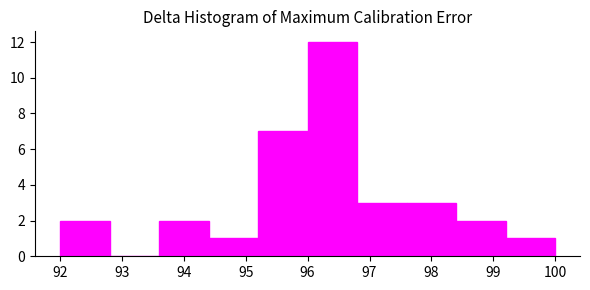

Which range on the x-axis has the tallest bar?

96.0 to 96.8